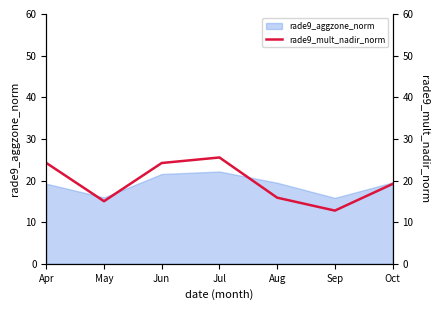

True or false: rade9_aggzone_norm has a value of 15.8 at Sep.

True